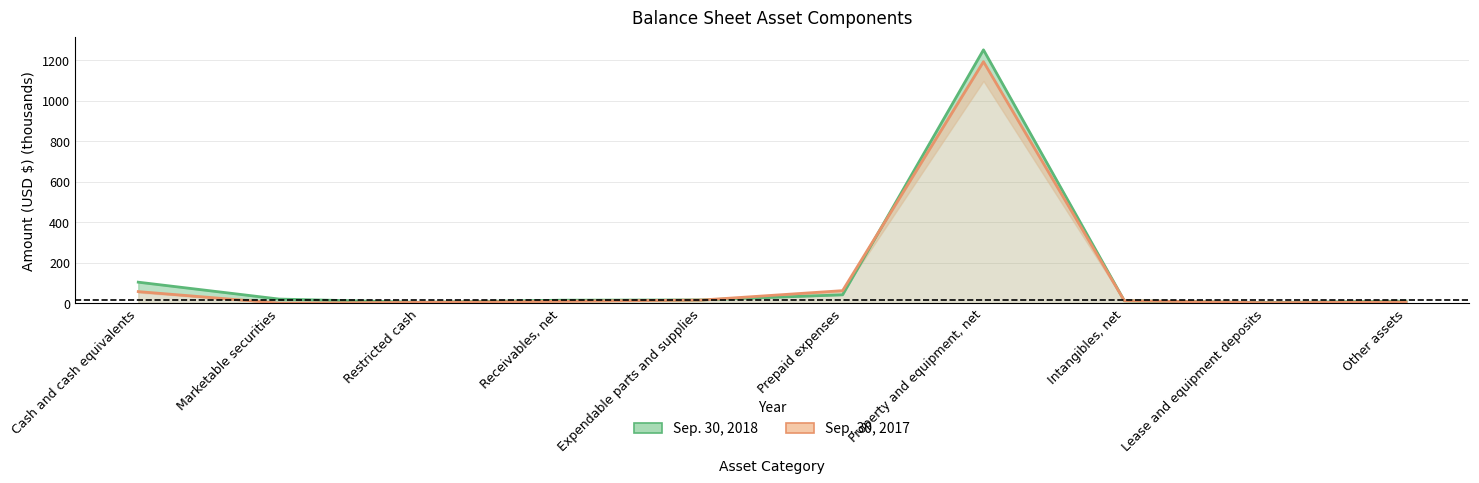

What is the difference between the Sep. 30, 2018 values at Other assets and Receivables, net?

4.6